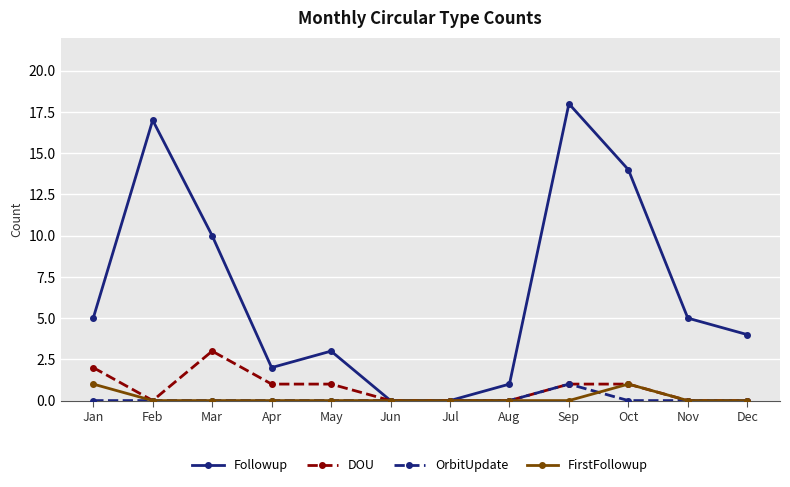

Is the value of Followup at Apr greater than the value of FirstFollowup at Dec?

Yes